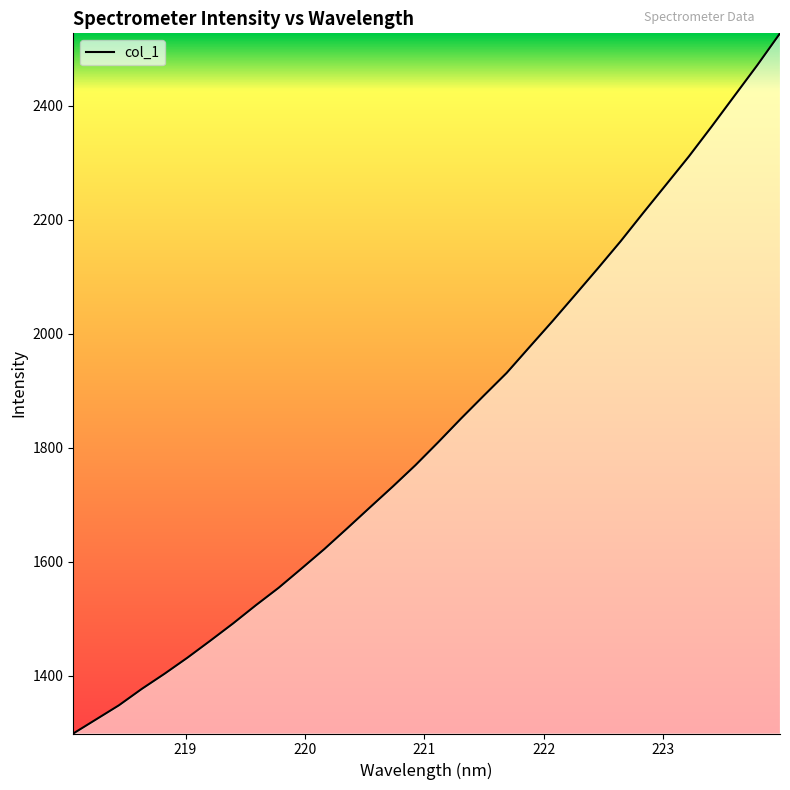

What is the maximum value shown in the chart?

2526.8